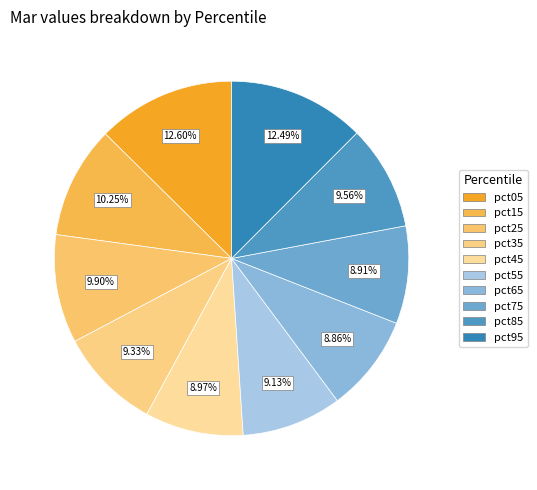

Is it true that pct95 is 1% of the pie?

False